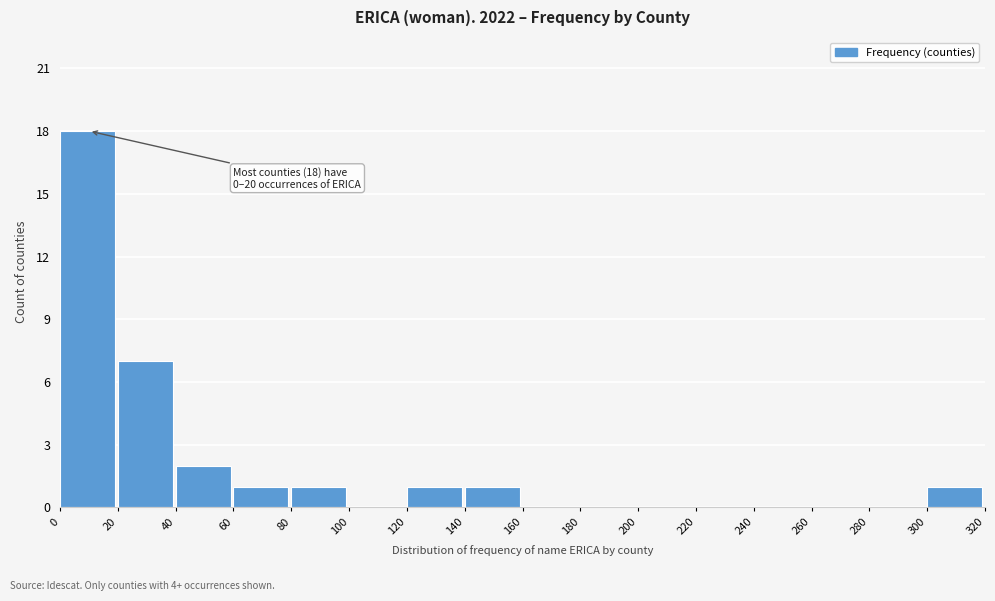

Which range on the x-axis has the tallest bar?

0 to 20